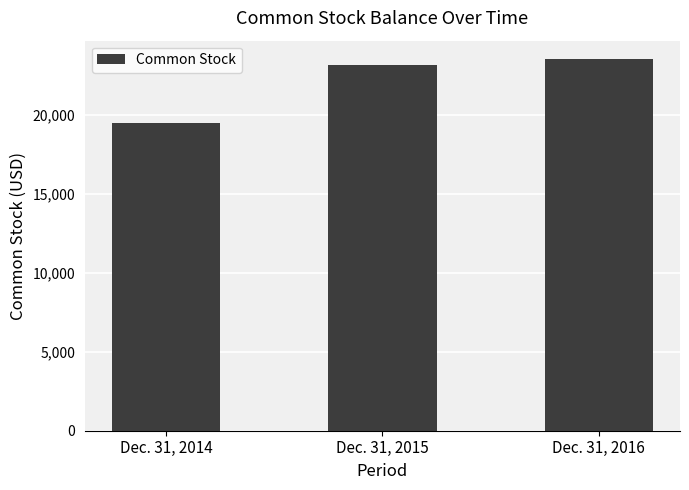

At which category does the chart reach its minimum across all series?

Dec. 31, 2014